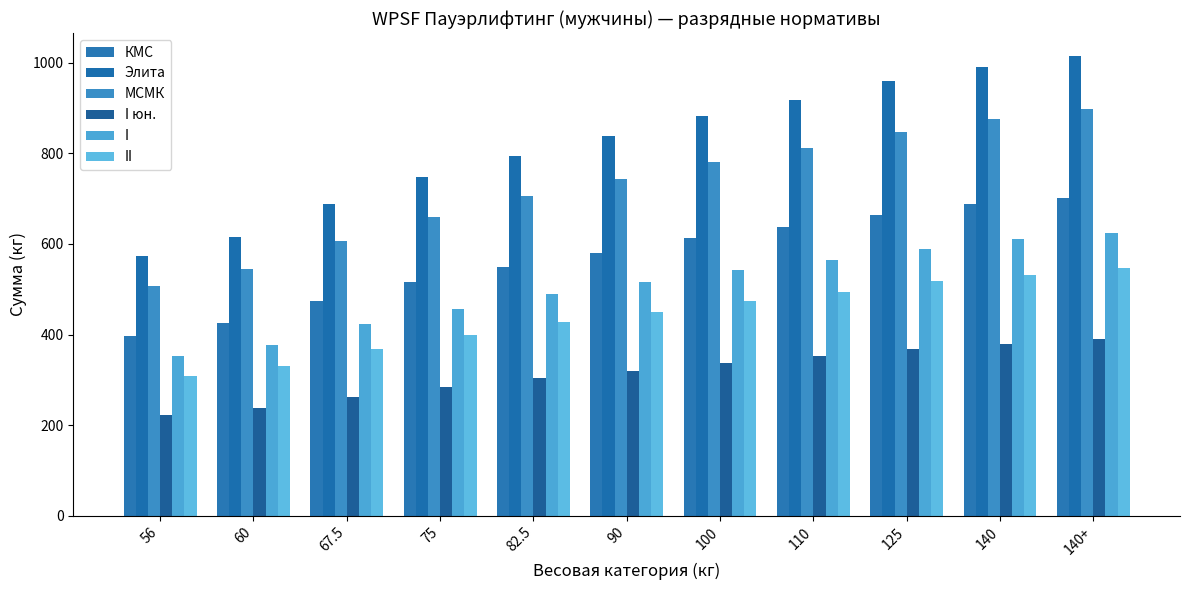

True or false: МСМК has a value of 847.5 at 125.

True